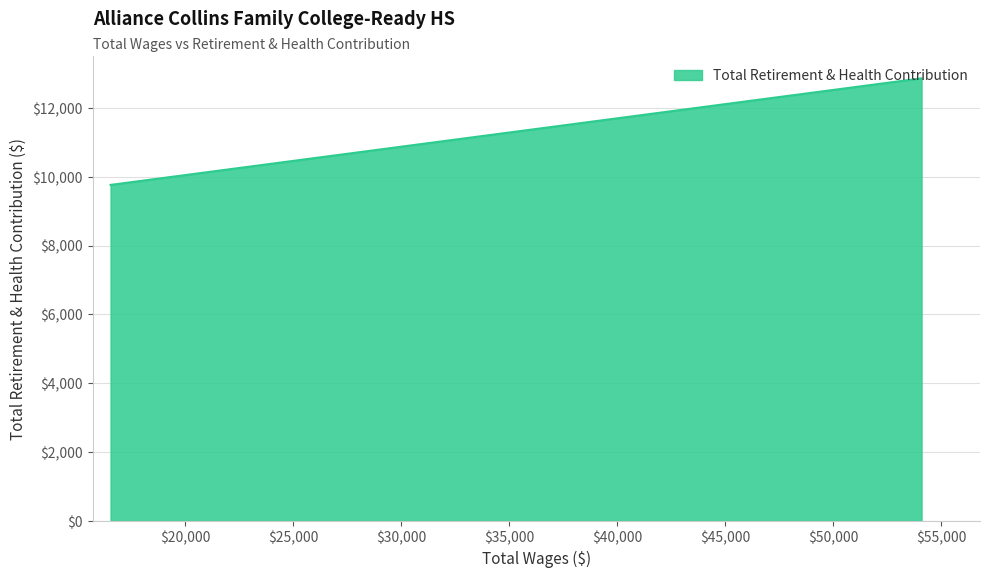

What is the maximum value shown in the chart?

12863